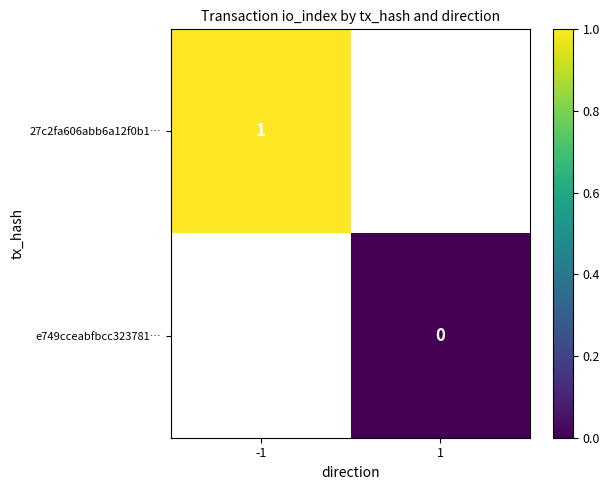

How many categories are shown in the chart?

2